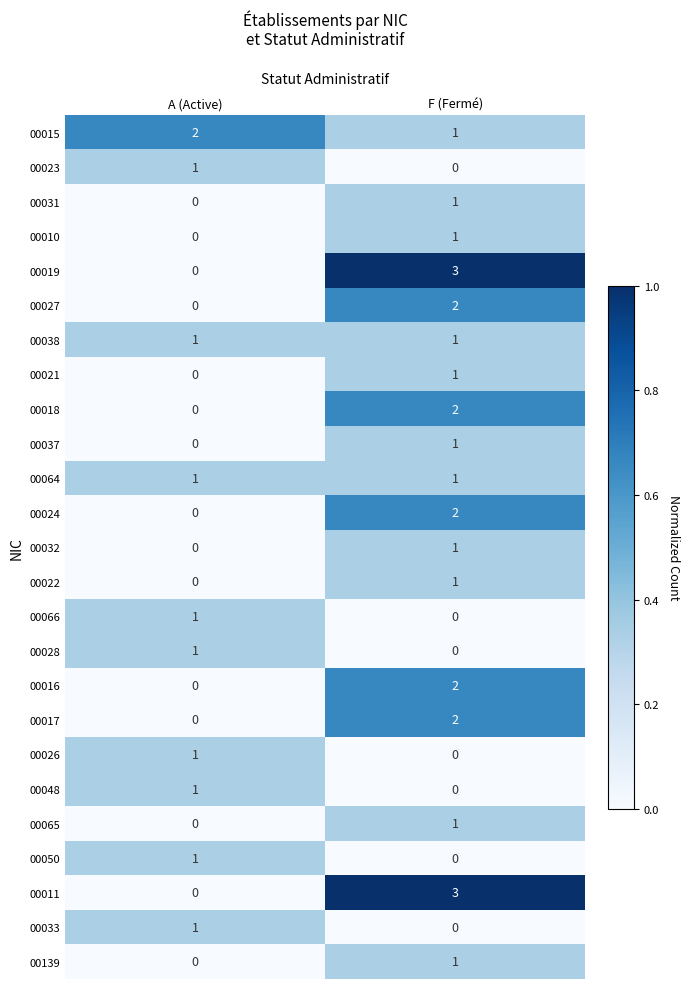

What is the sum of all 00011 values?

3